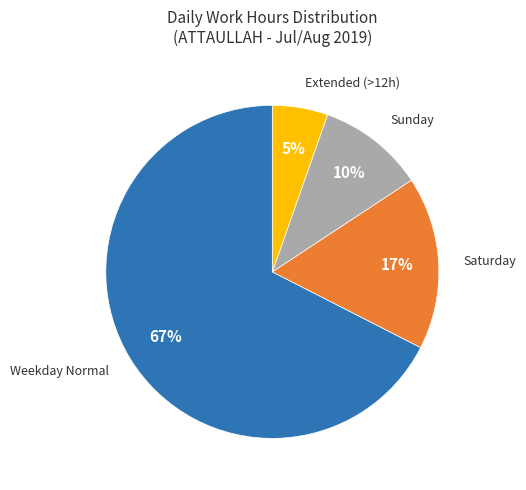

Do Sunday and Saturday together represent more than half of the pie?

No